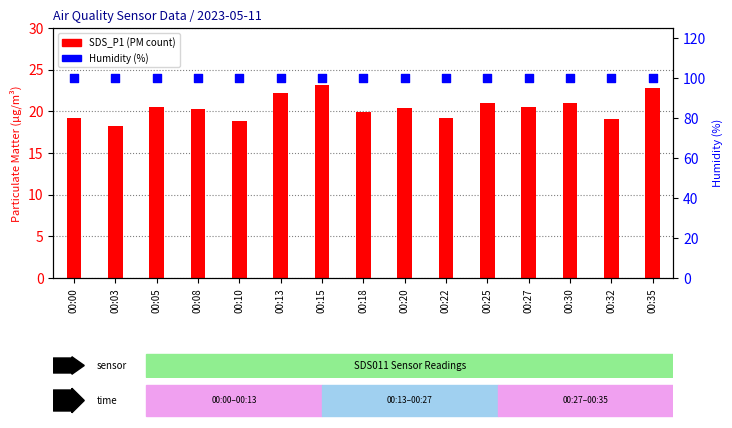

Which series has the largest total across all categories?

Humidity (%)